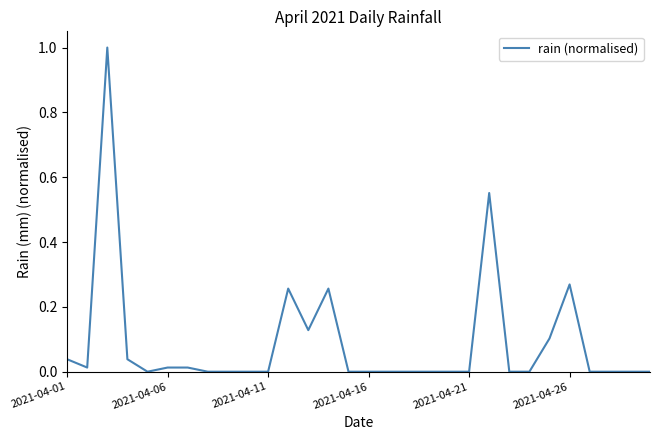

What is the difference between the maximum and minimum values?

1.0